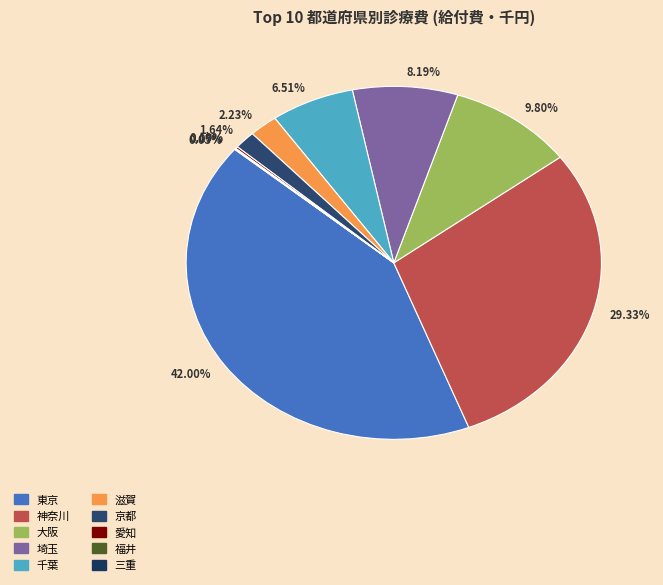

Which has a higher value, 1.64% or 6.51%?

6.51%